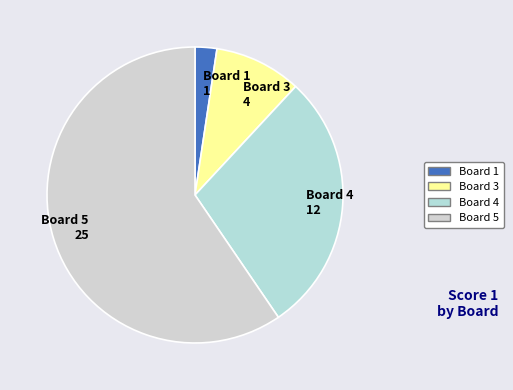

Is the sum of Board 4 and Board 1 greater than half?

No